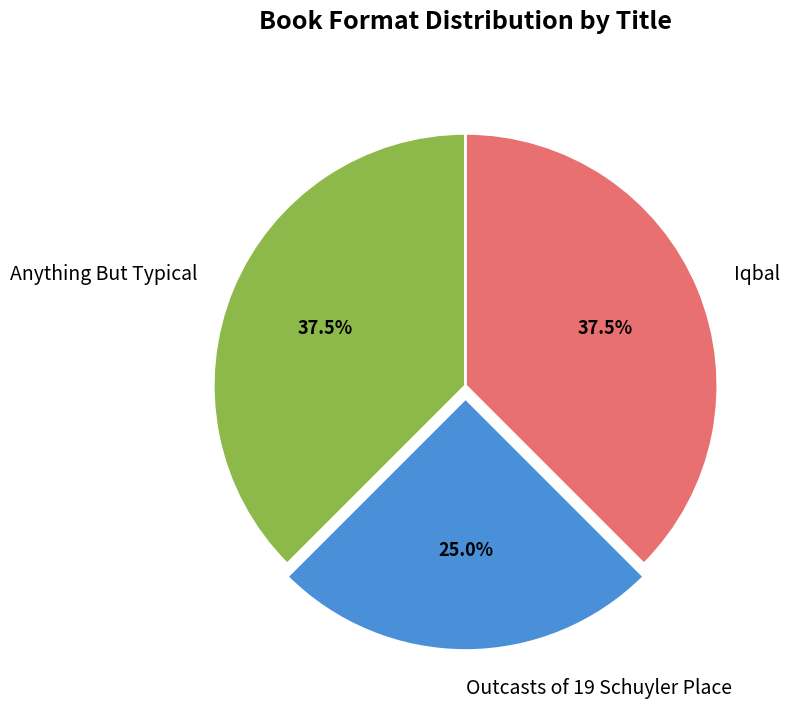

How much of the chart is everything except Anything But Typical?

62.5%